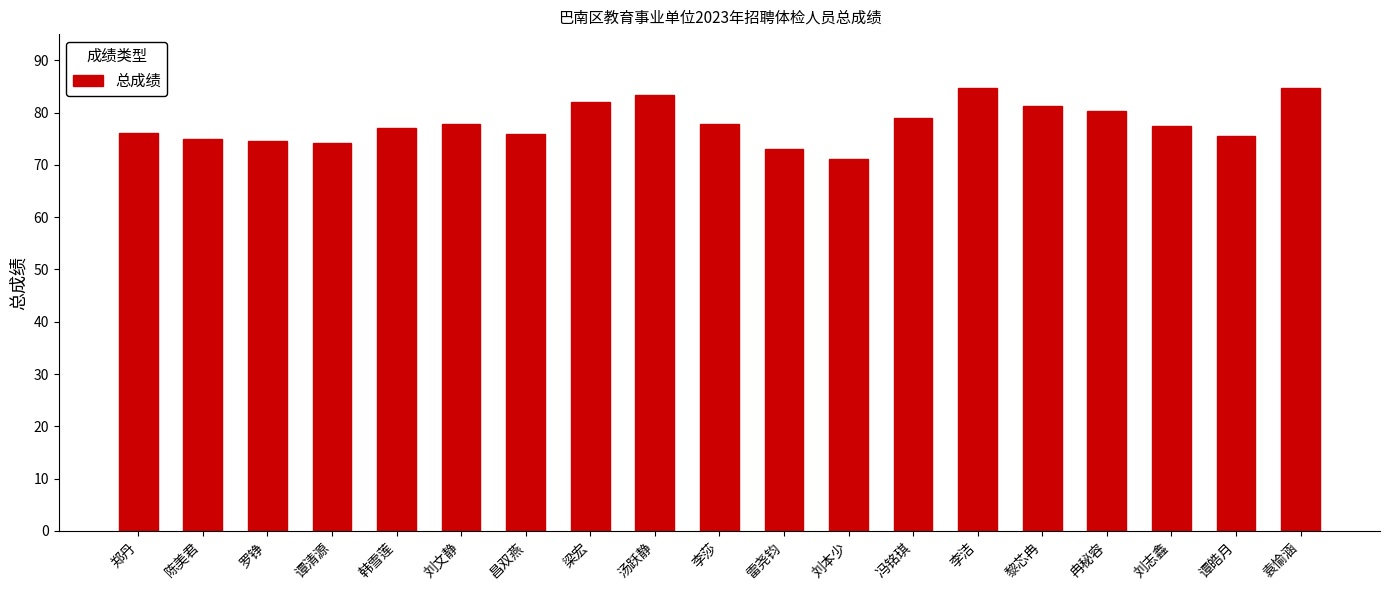

Are the bars horizontal?

No